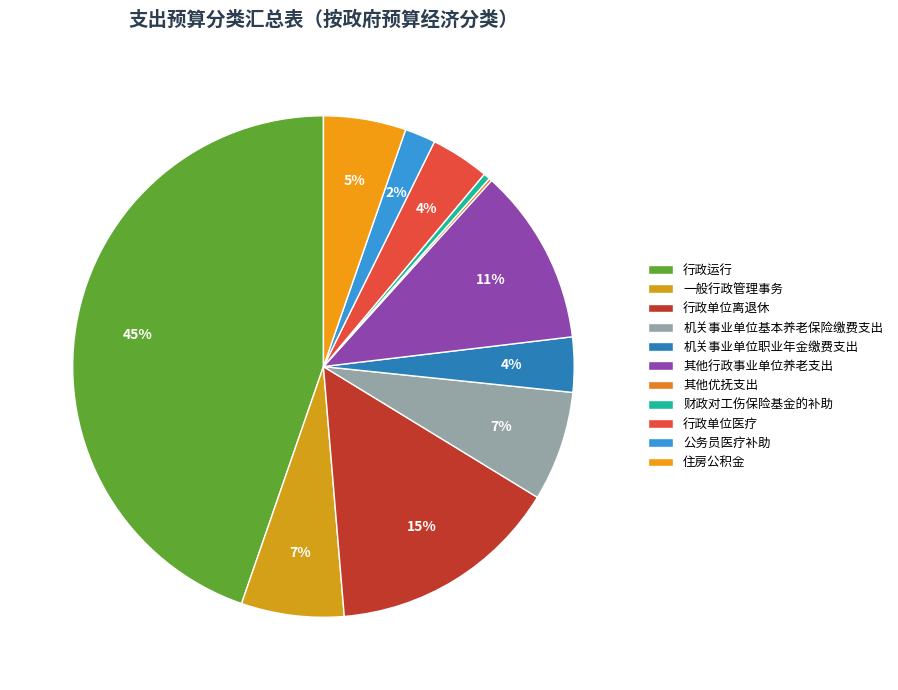

What is the smallest slice in the pie chart?

其他优抚支出